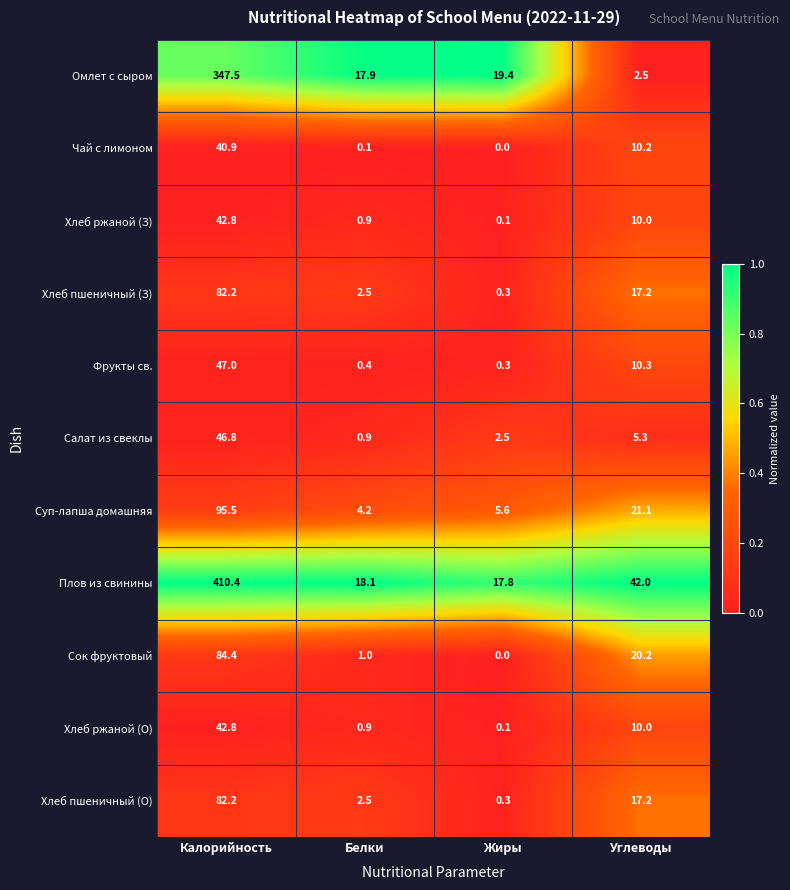

What is the total value across all series at Калорийность?

1322.5